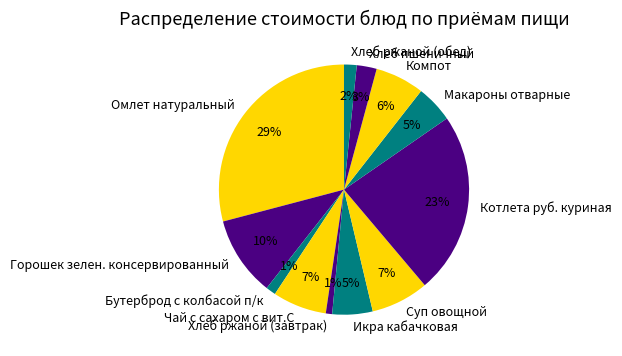

To the nearest percent, what percentage of the pie is Бутерброд с колбасой п/к?

1%